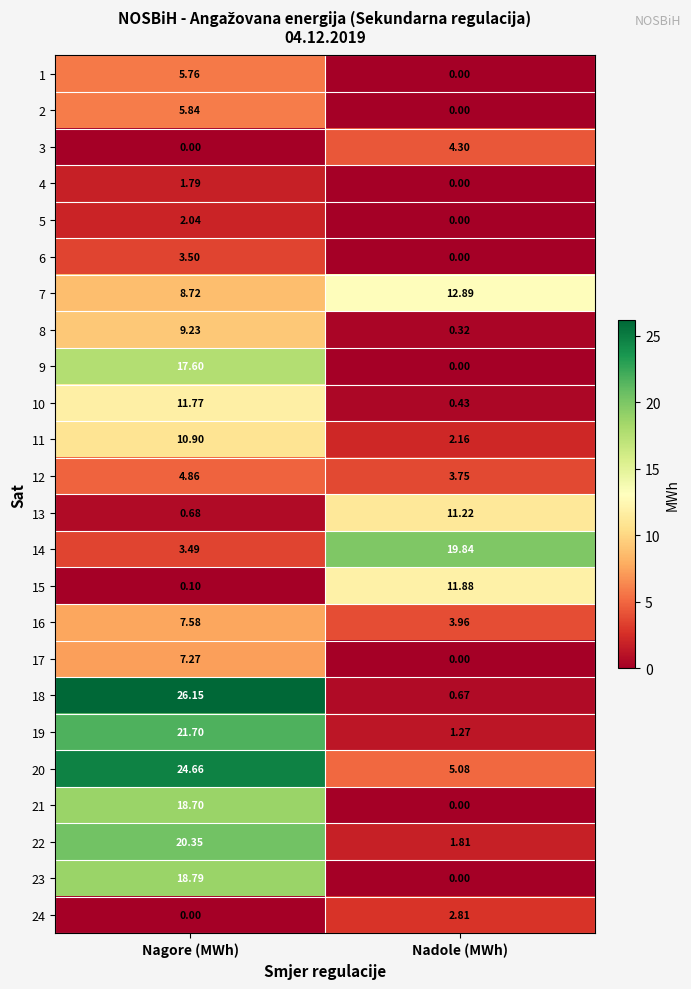

Between Nagore (MWh) and Nadole (MWh), which series saw the biggest shift?

18